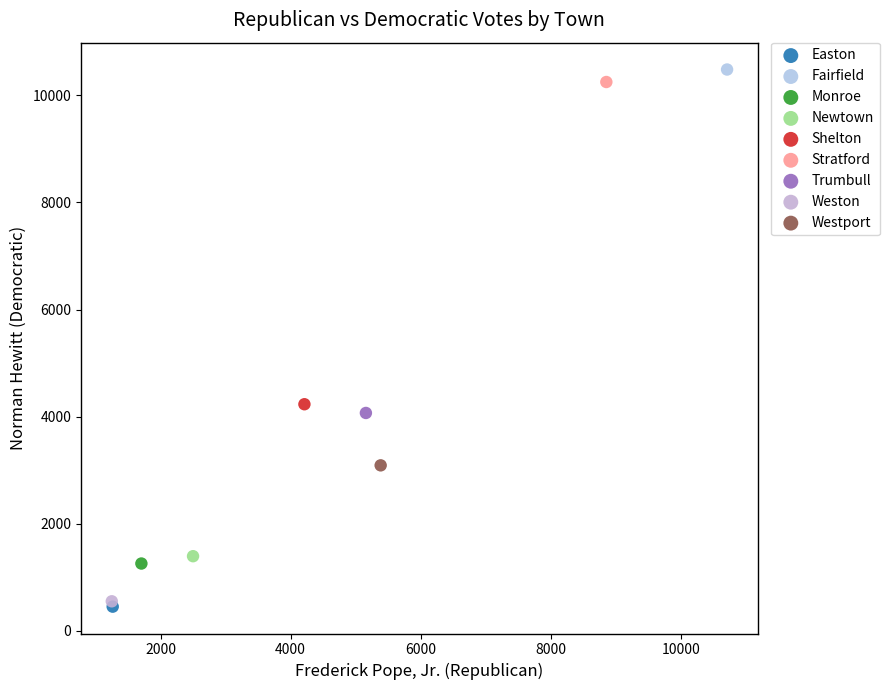

Which series contains the highest Y value?

Fairfield